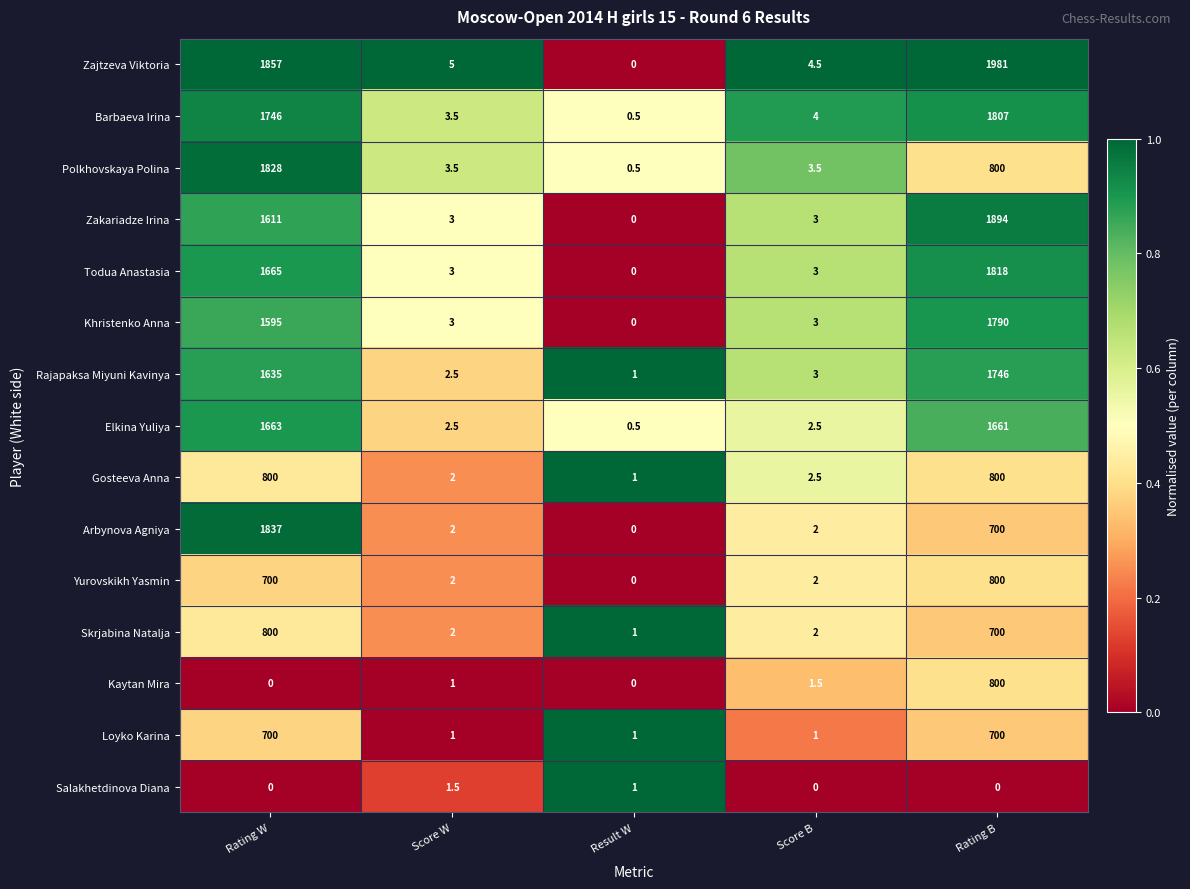

How many positive values does the Todua Anastasia series have?

4